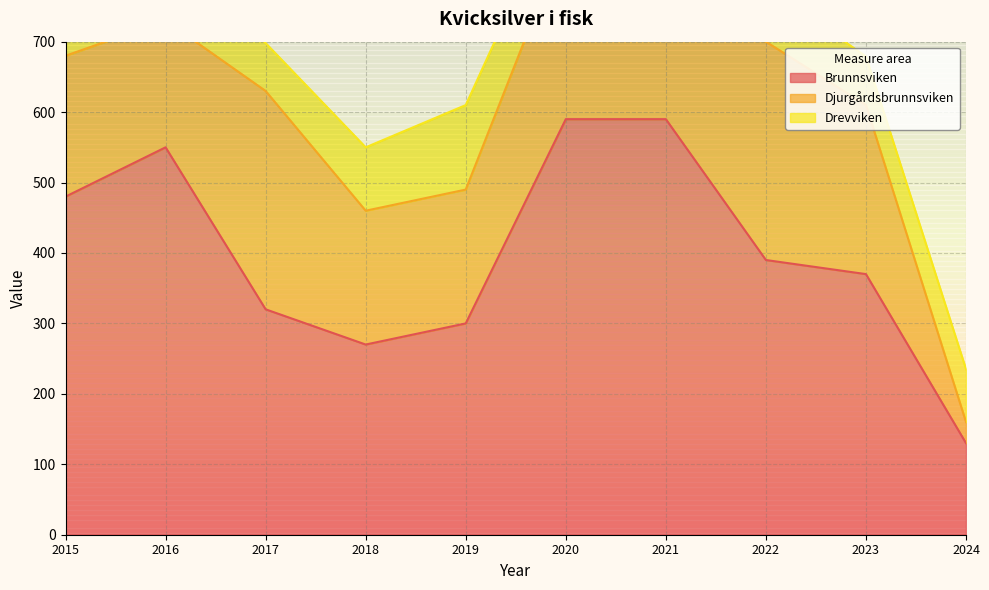

What is the average value of the Brunnsviken series?

399